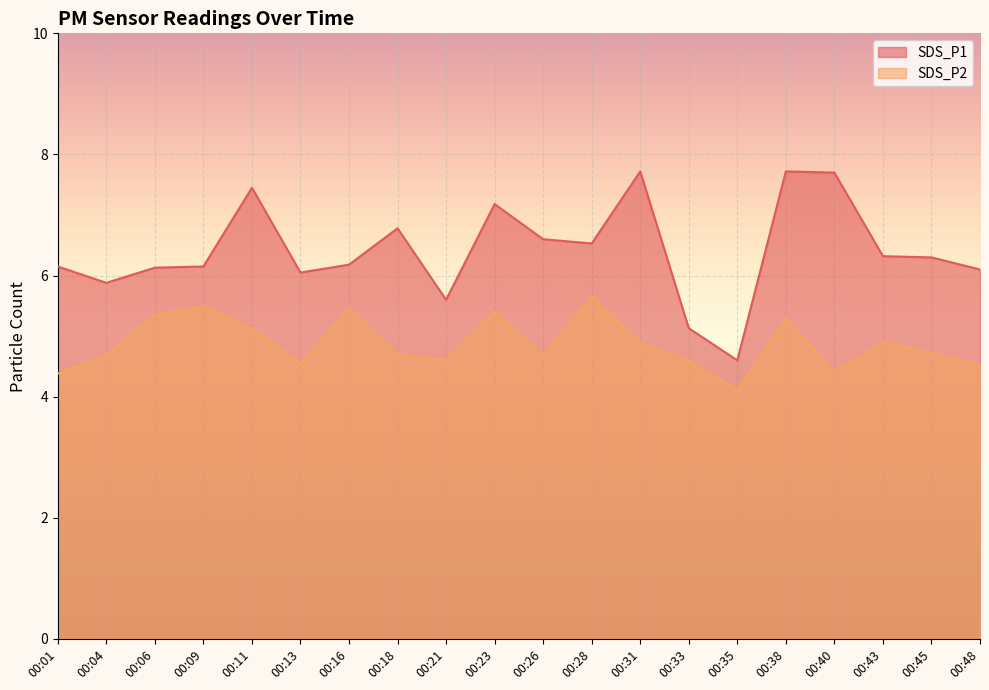

What is the lowest value of the SDS_P2 series?

4.1